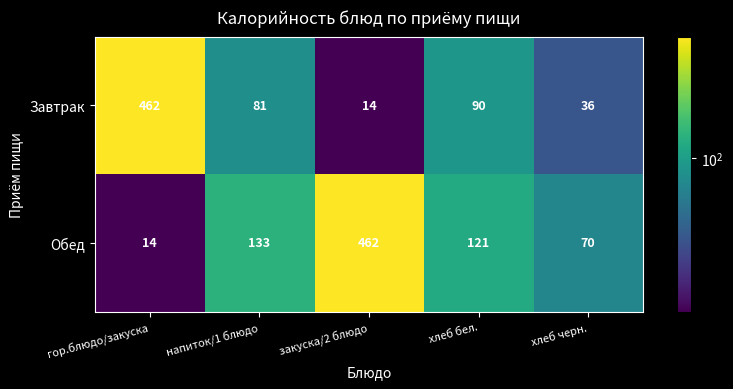

What is the maximum value shown in the chart?

462